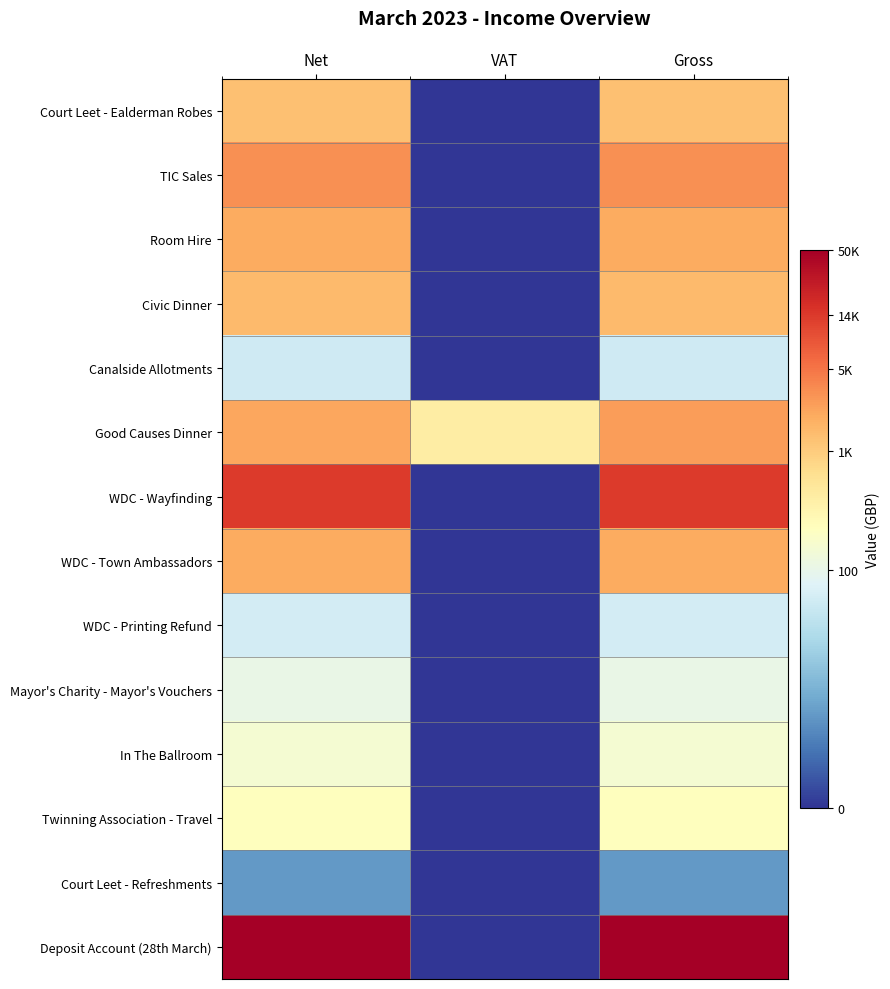

What is the spread (max minus min) of values at Gross?

9.0